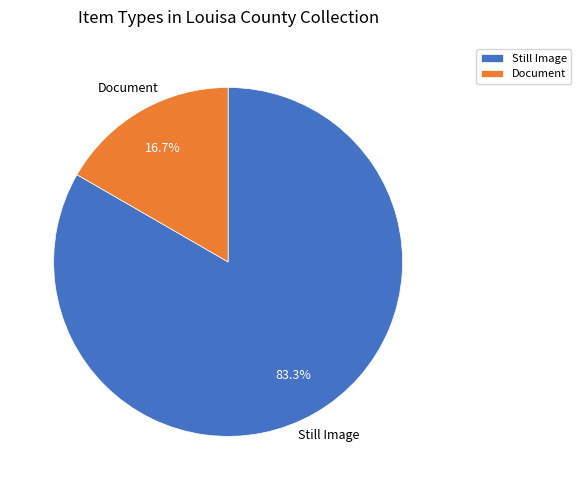

Is there a majority slice in this chart?

Yes